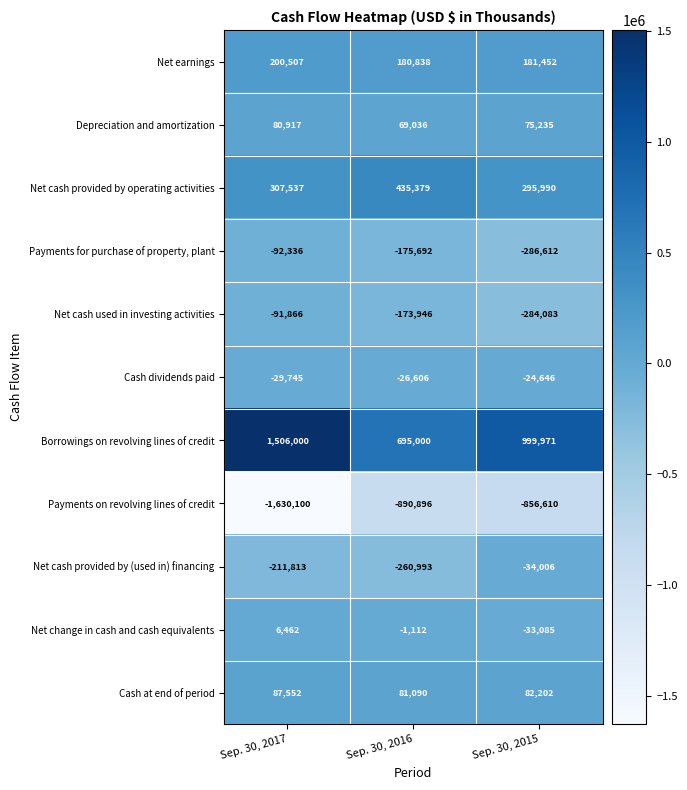

Read the Net cash provided by operating activities value at Sep. 30, 2016, to the nearest 10.

435380